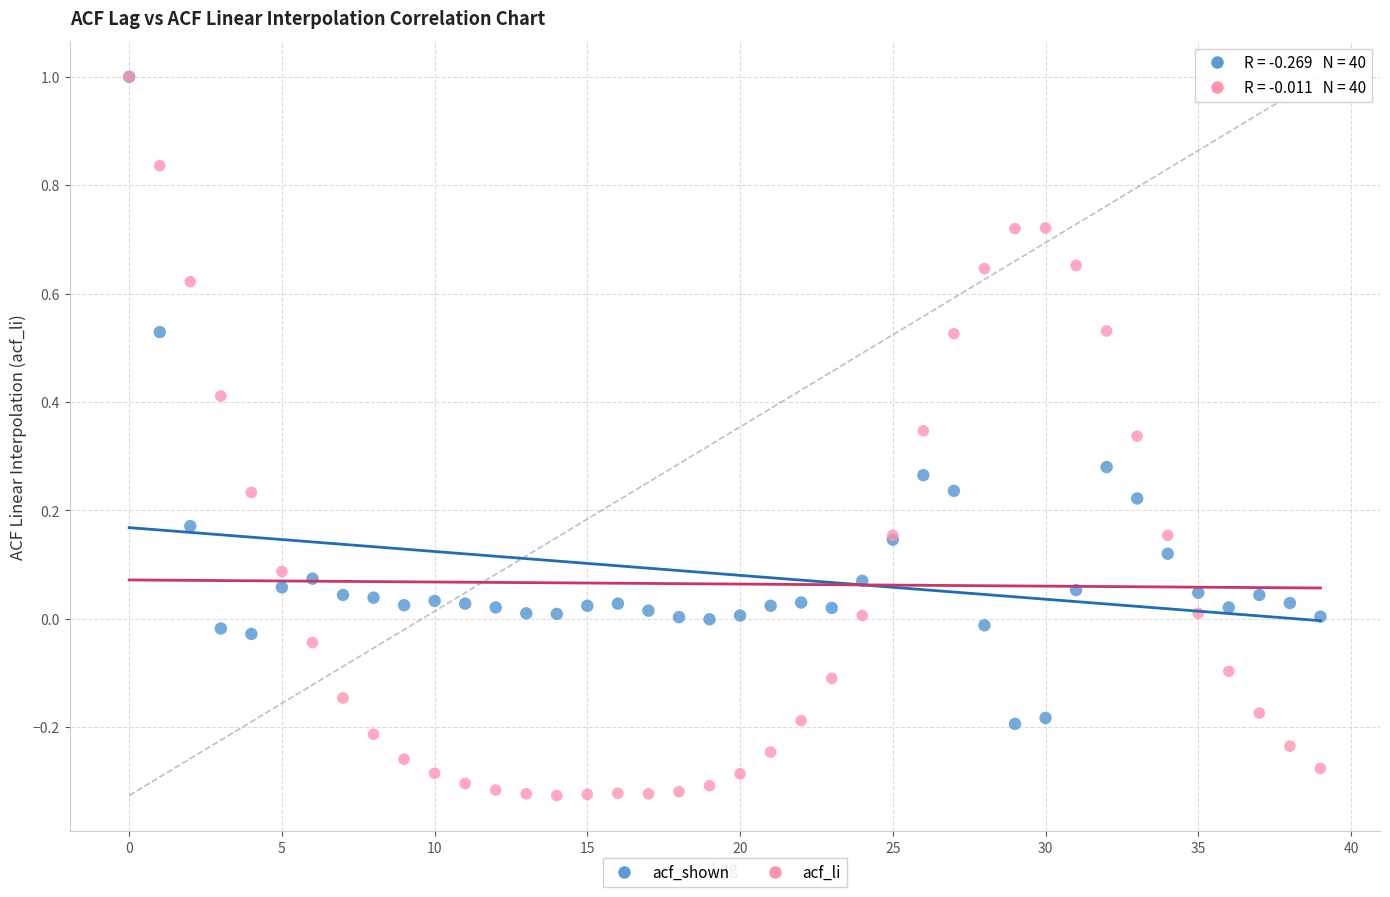

Which series has the largest Y range (max minus min)?

acf_li